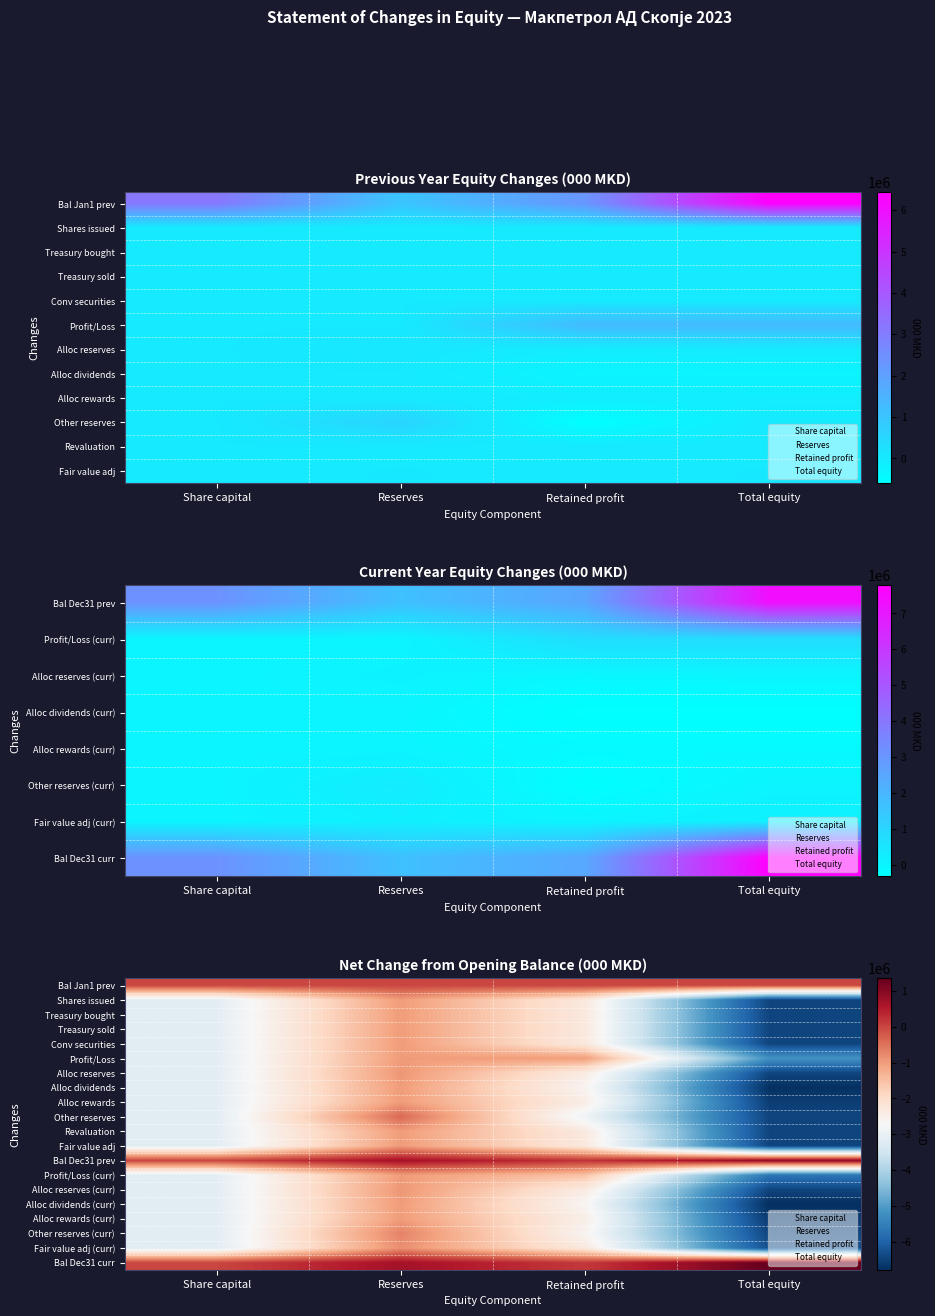

Is it true that Fair value adj equals -2309850 at Retained profit?

True